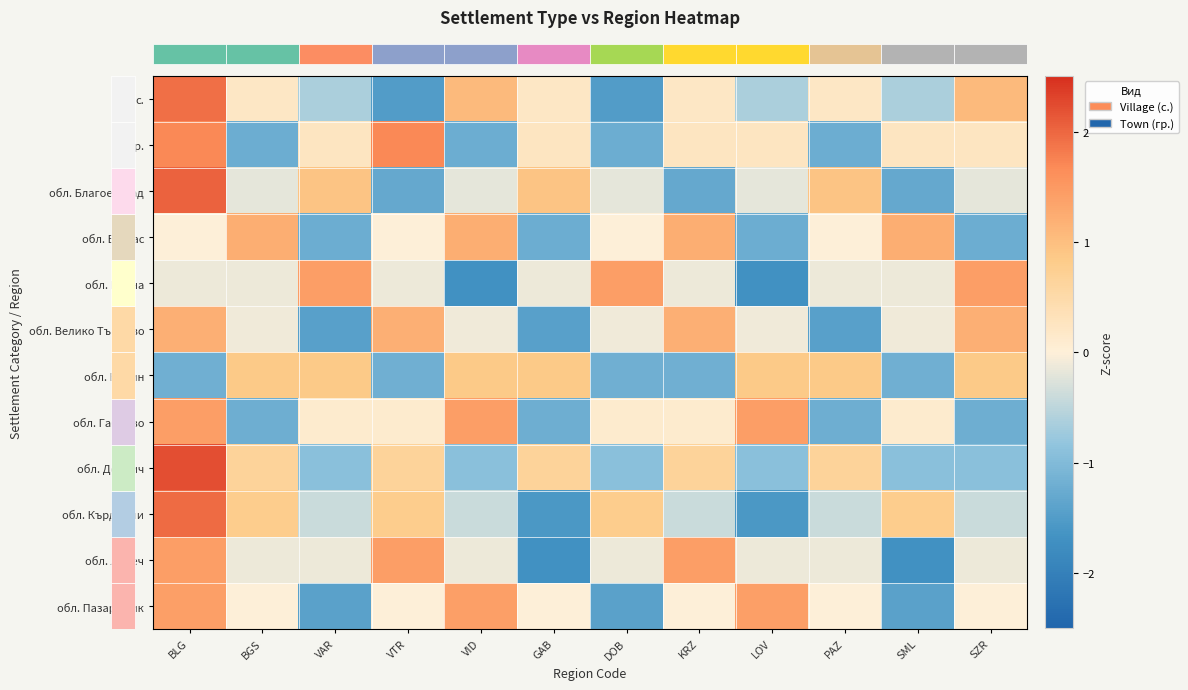

What is the spread (max minus min) of values at PAZ?

2.4